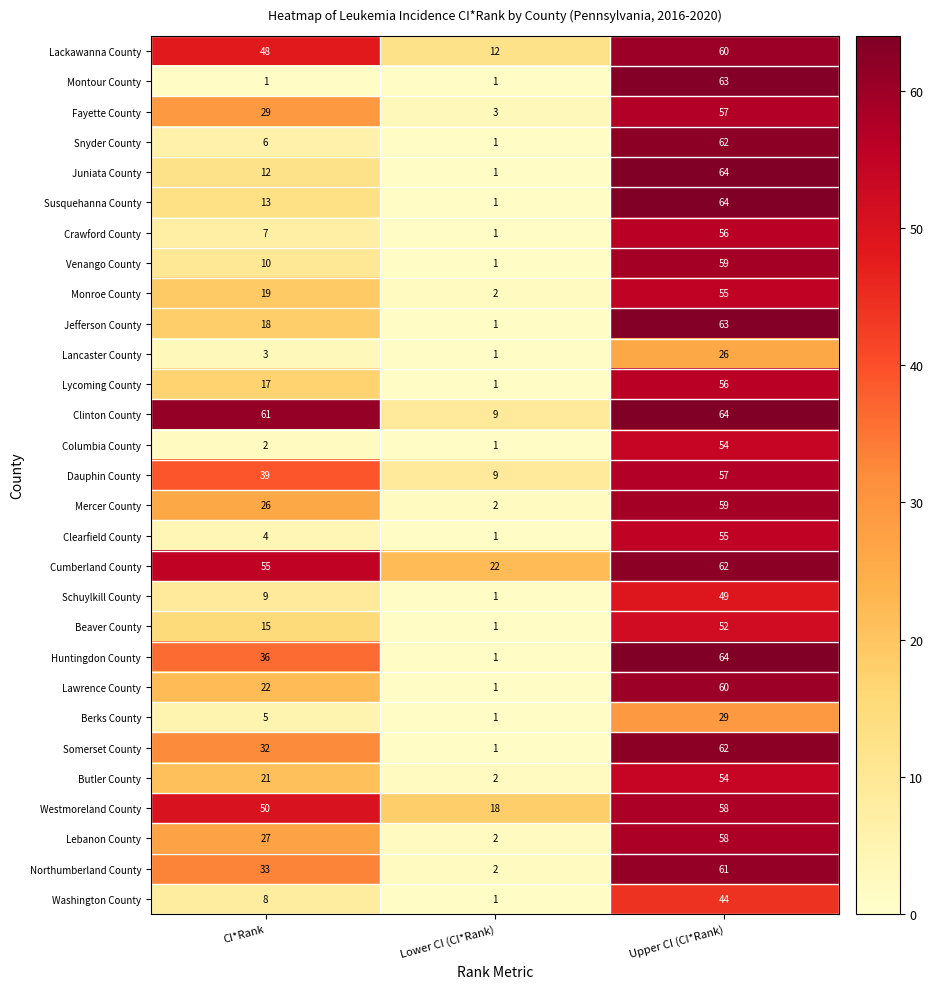

What is the total value across all series at CI*Rank?

628